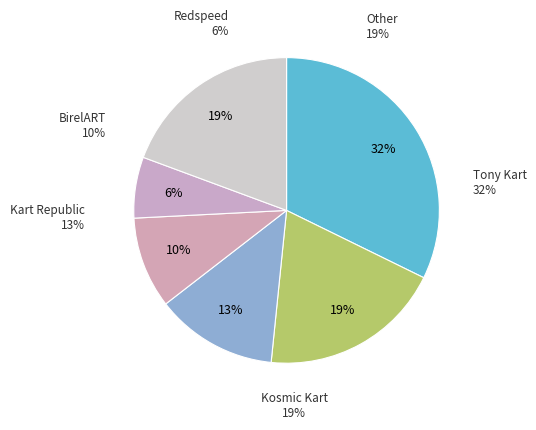

Does any single category account for the majority?

No